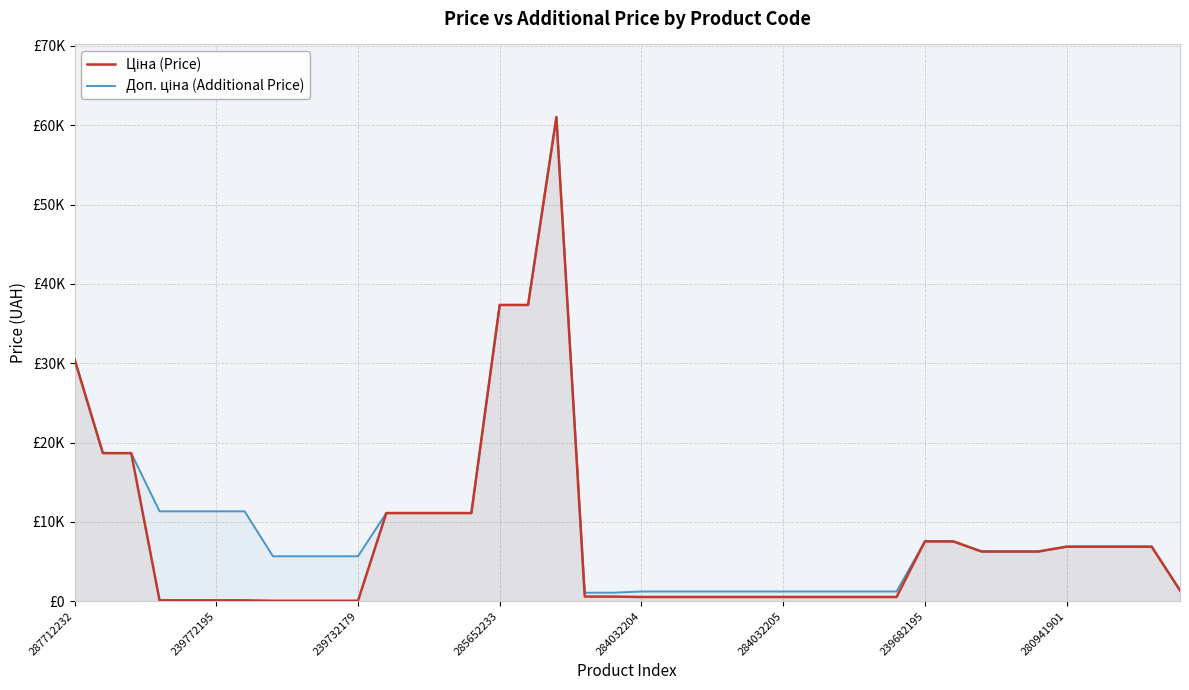

In Доп. ціна (Additional Price), how many points are higher than both neighbors (excluding endpoints)?

1